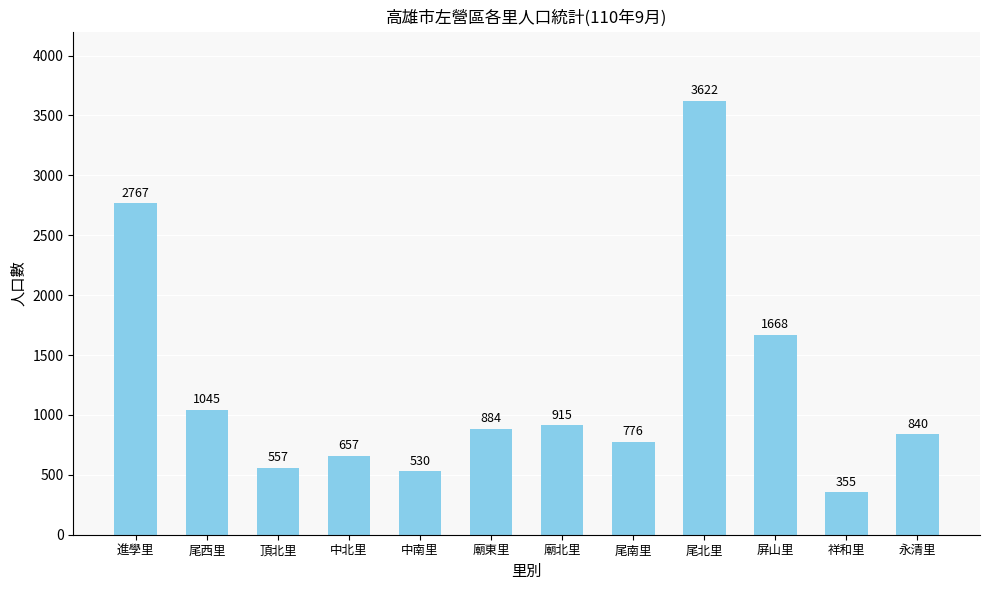

Read the value at 尾西里, to the nearest 100.

1000